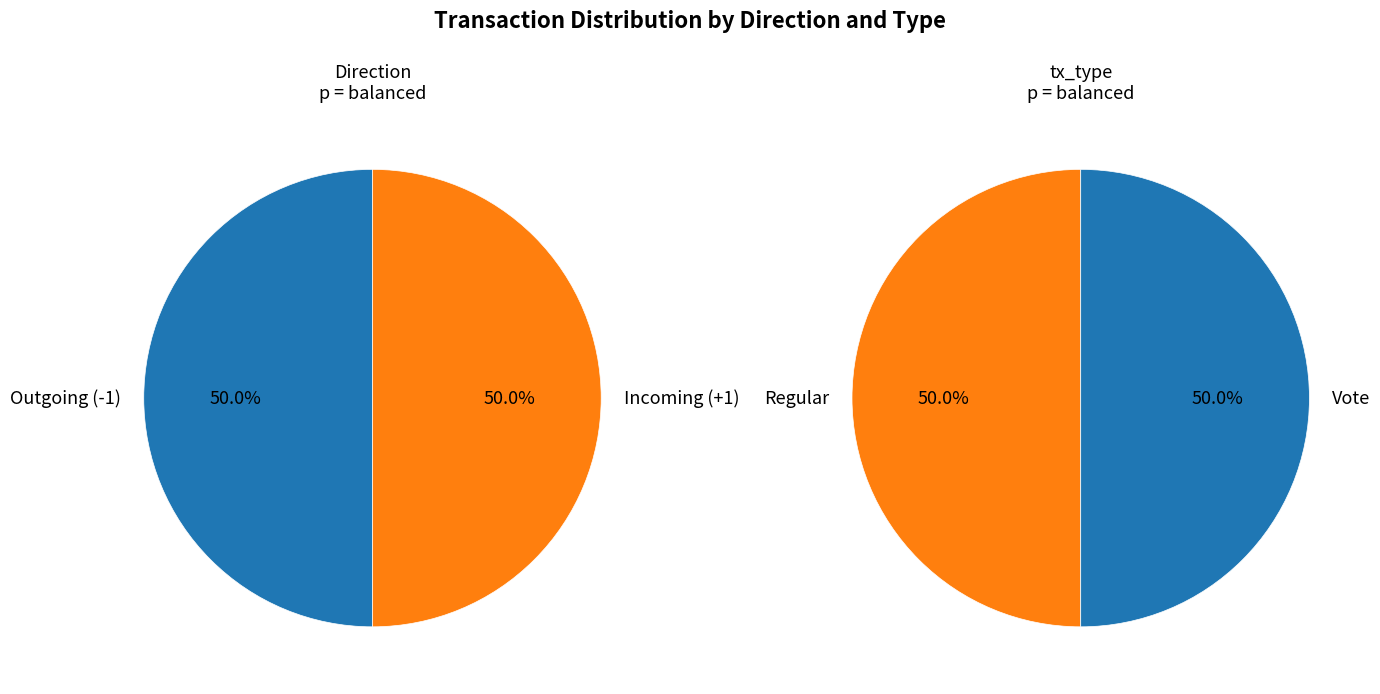

To the nearest percent, what portion does Vote represent?

50%